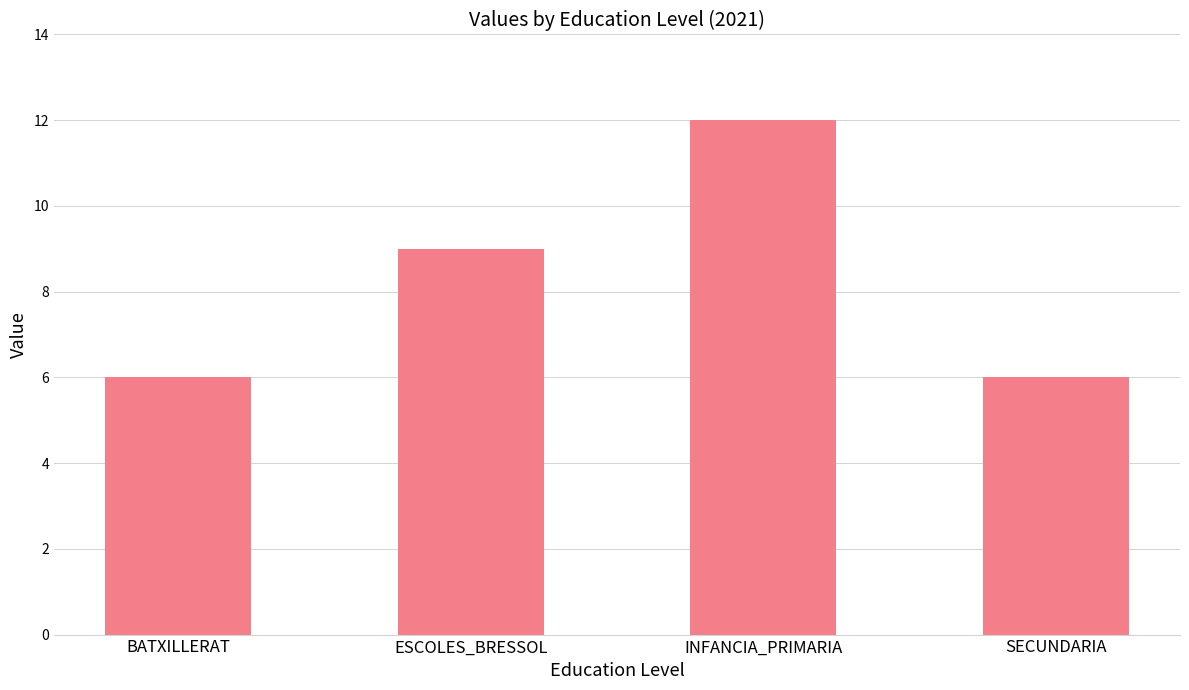

Which category has the highest value across all series?

INFANCIA_PRIMARIA